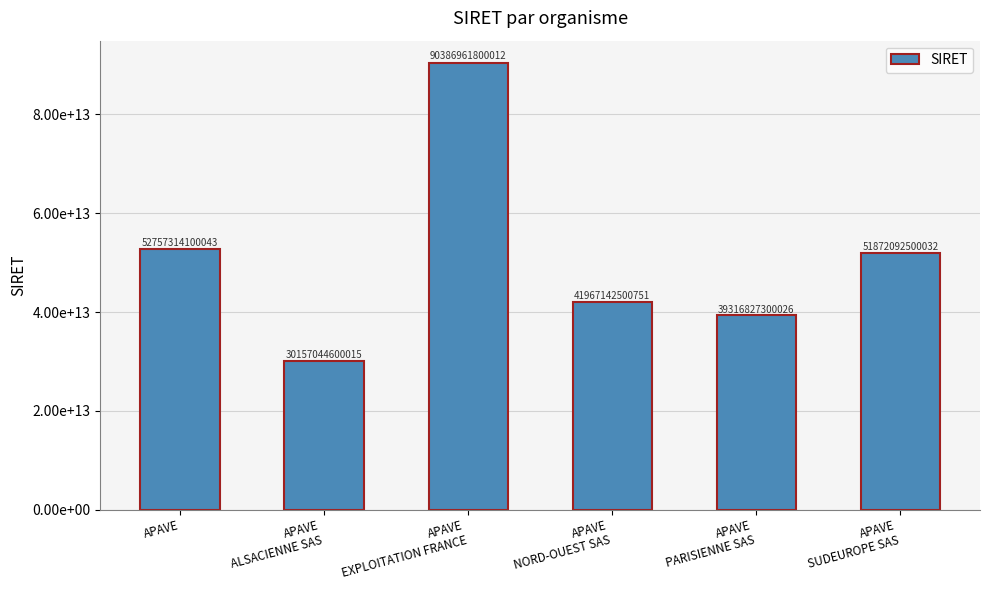

Are the bars horizontal?

No